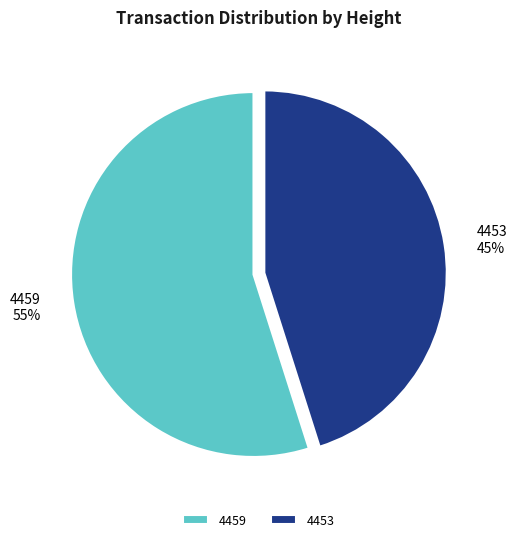

Rank the categories by value from lowest to highest.

4453, 4459